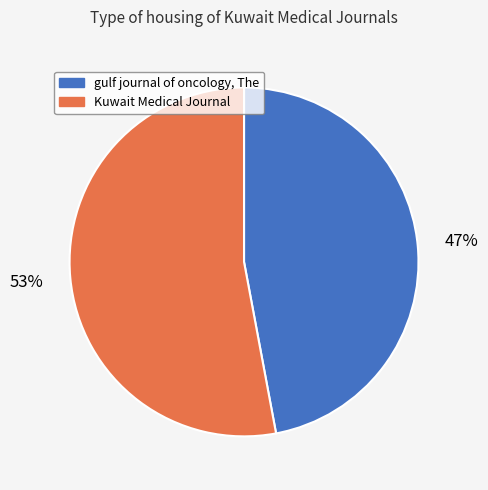

The gulf journal of oncology, The slice represents 58% of the pie. True or false?

False